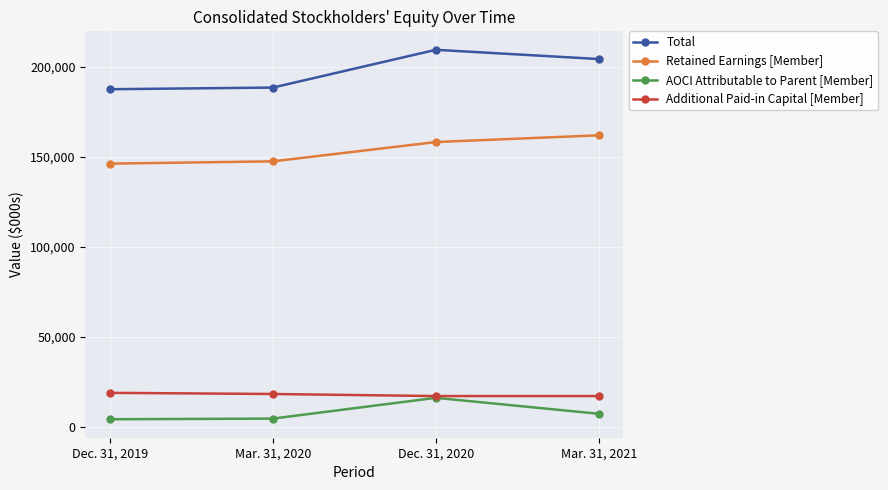

True or false: AOCI Attributable to Parent [Member] and Total intersect in this chart.

False